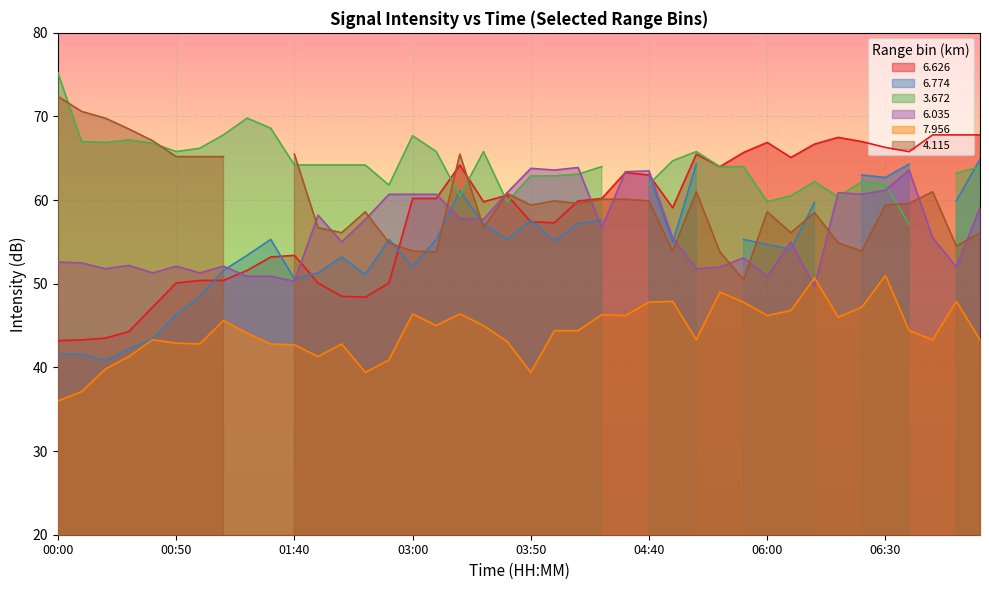

What is the difference between the second highest and minimum values in the   6.035 series?

14.1